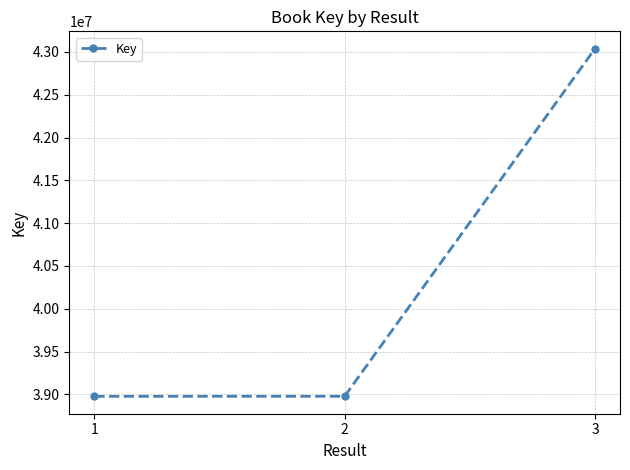

How many lines are shown in the chart?

1